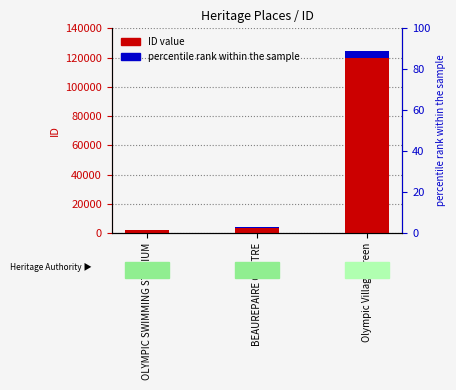

The value at BEAUREPAIRE CENTRE is 3805. True or false?

True